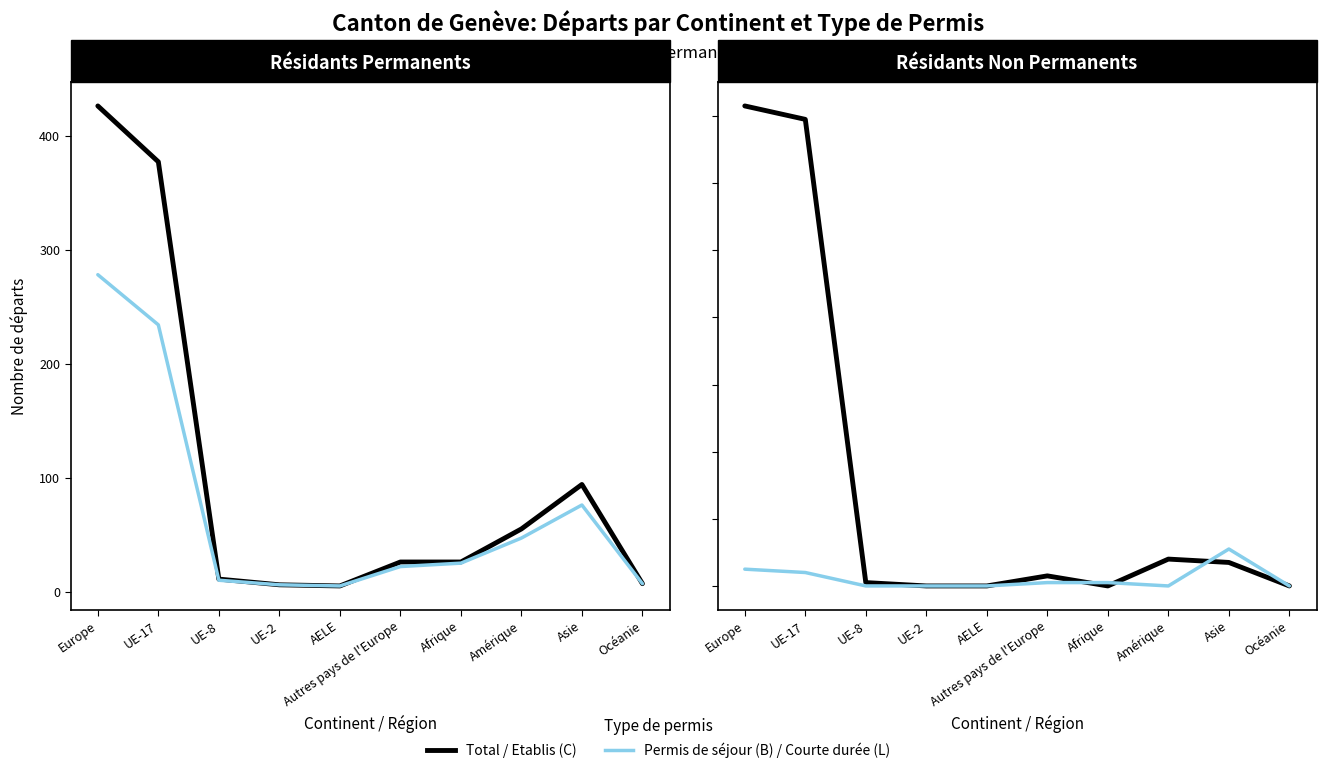

What is the difference between the maximum and second lowest values in the Total population résidante series?

420